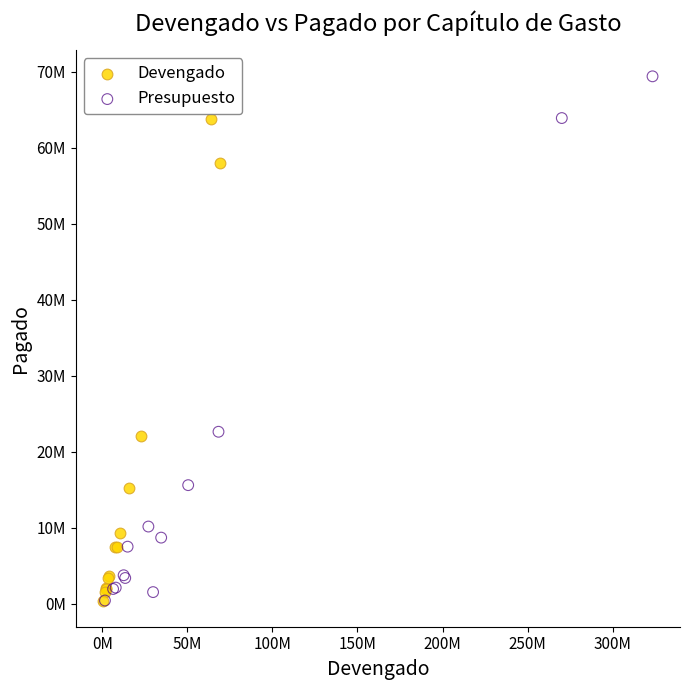

What are all the series names shown in the legend?

Devengado, Presupuesto